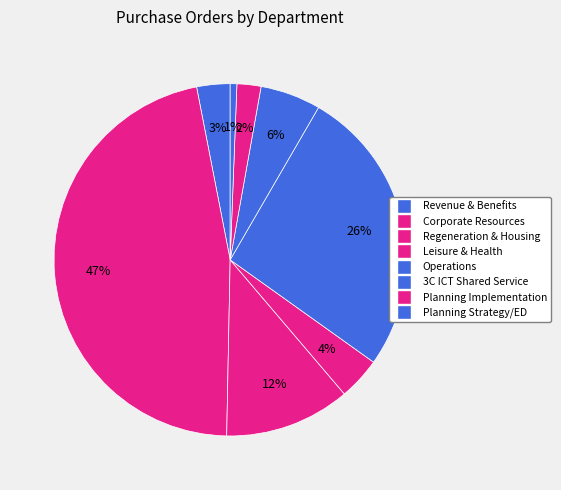

Count the number of slices in the pie.

8